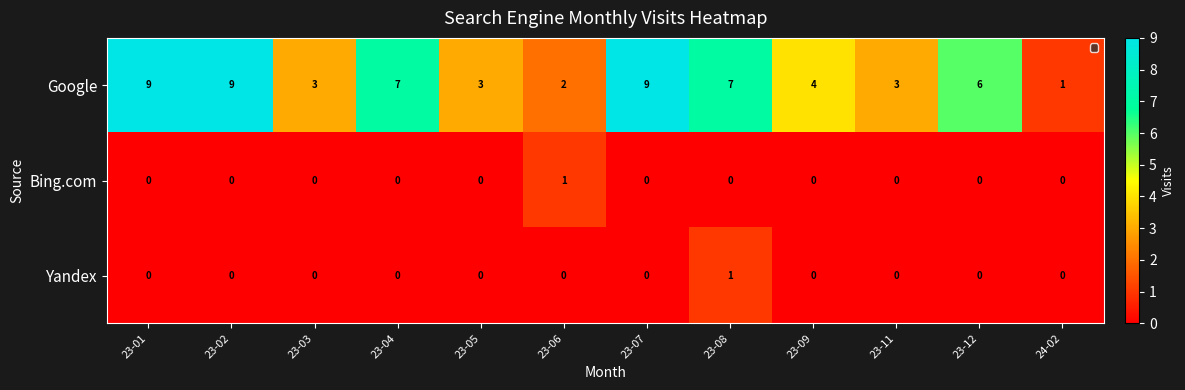

Which series changed the most between 23-07 and 24-02?

Google